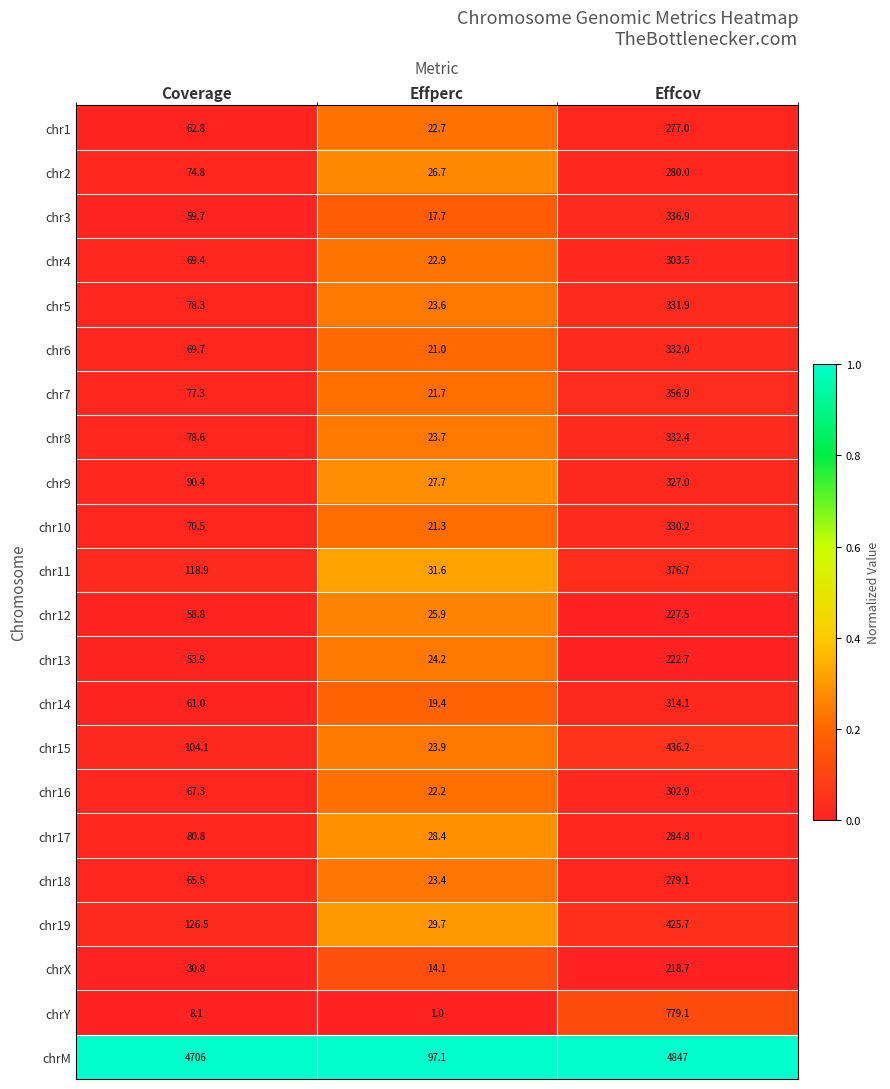

At which label is chr7 closest to 189?

Coverage